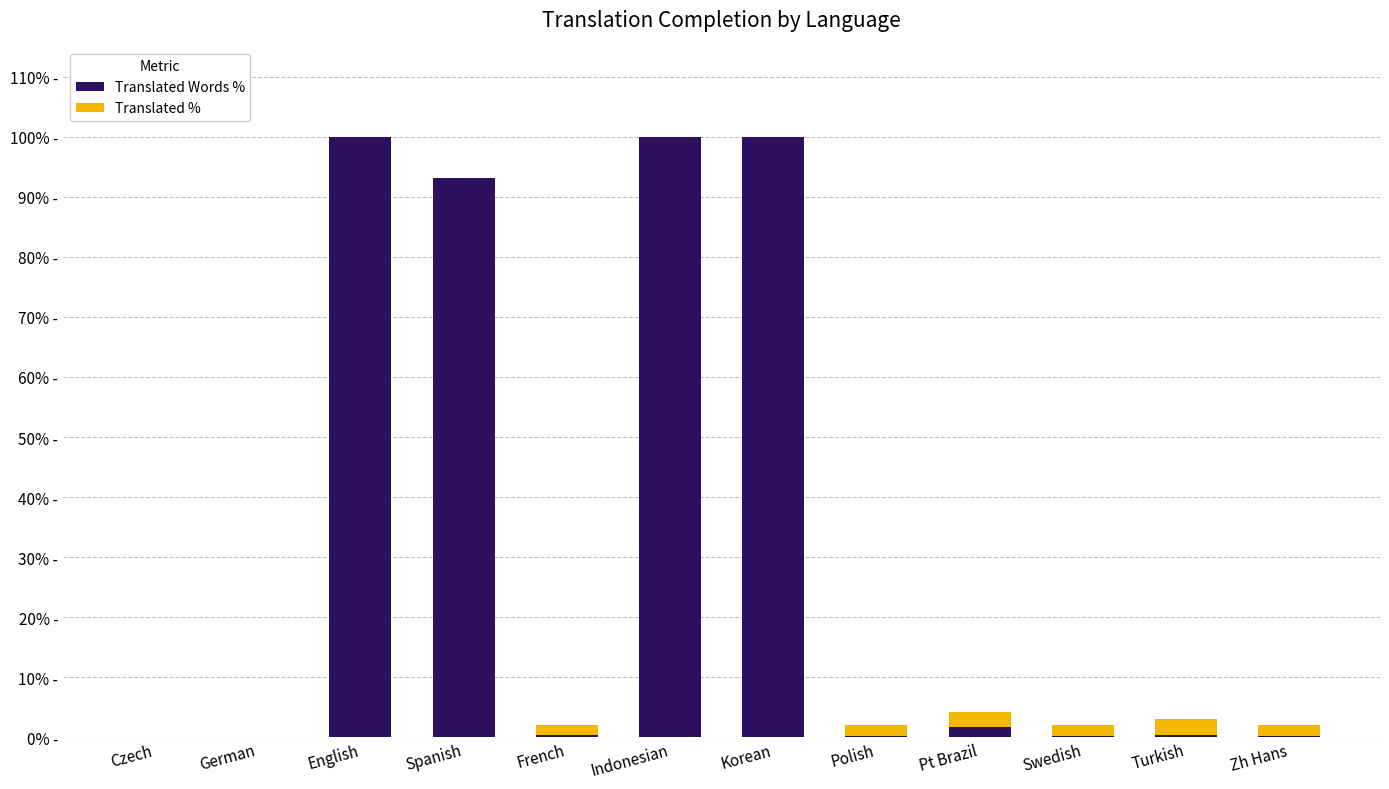

List the labels in order of Translated Words % value, smallest first.

Czech, German, Polish, Swedish, Zh Hans, Turkish, French, Pt Brazil, Spanish, English, Indonesian, Korean